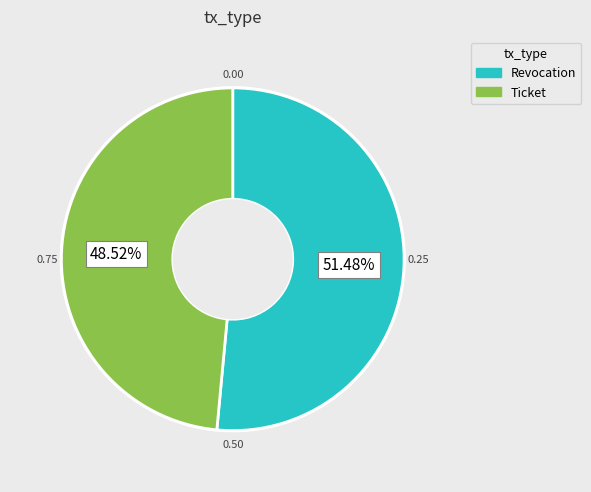

Approximately how many times larger is the value at Revocation compared to Ticket?

1.1